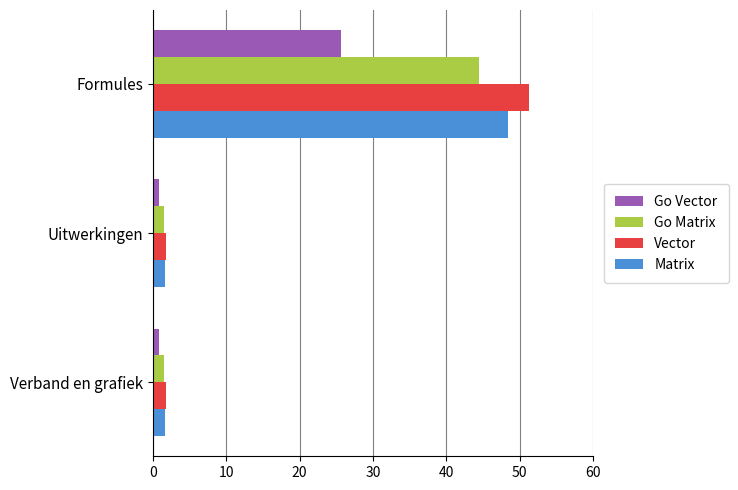

What is the greatest value displayed?

51.3